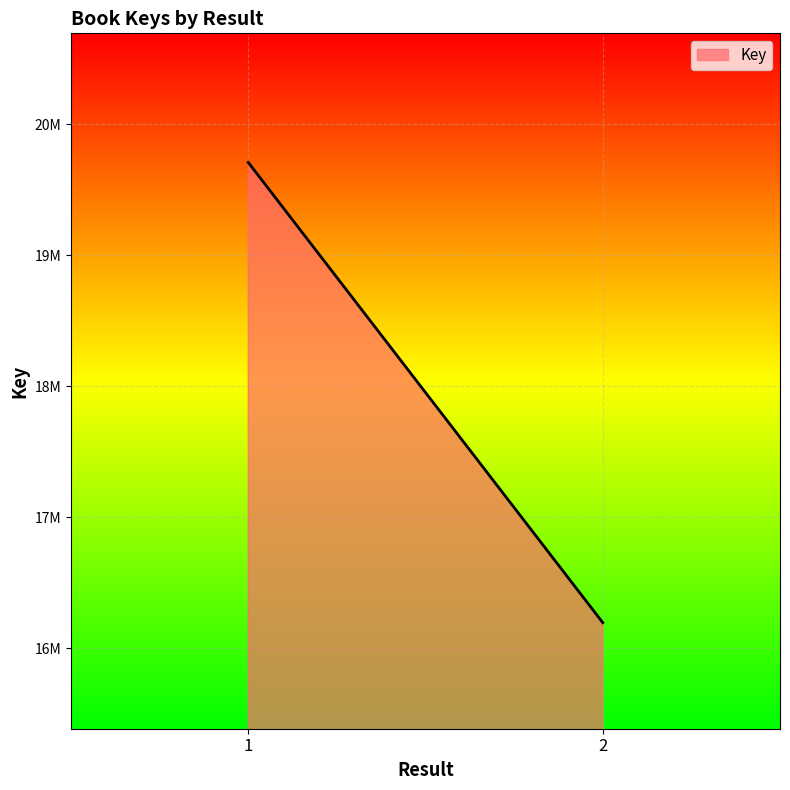

True or false: the data shows 10464088 at 2.

False